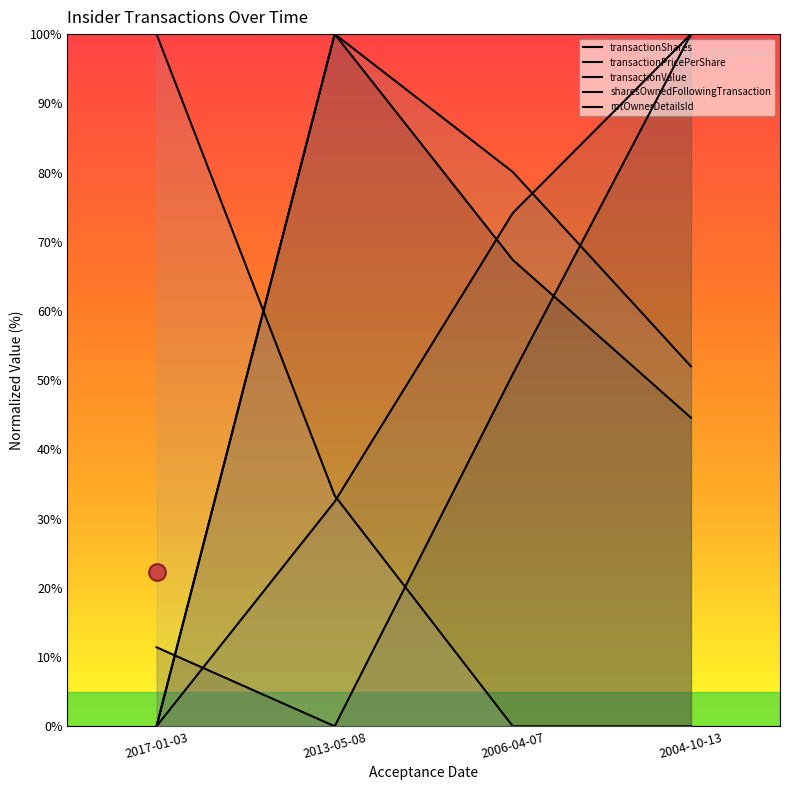

Is it true that transactionShares equals 0.0 at 2017-01-03?

True